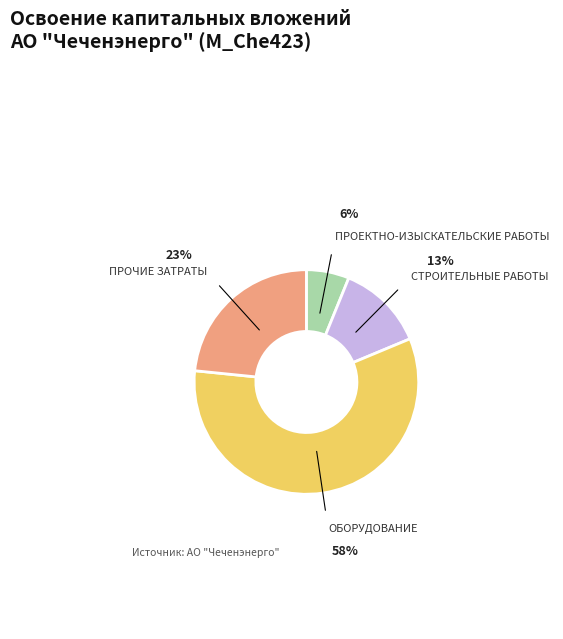

Count the number of slices in the pie.

4